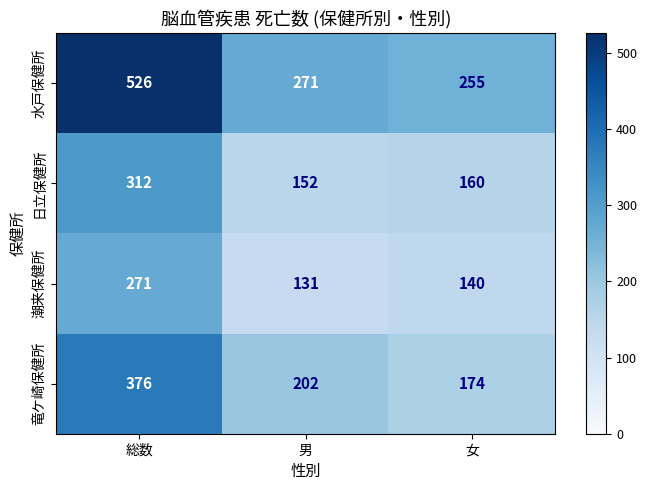

At which category is the sum across all series the highest?

総数